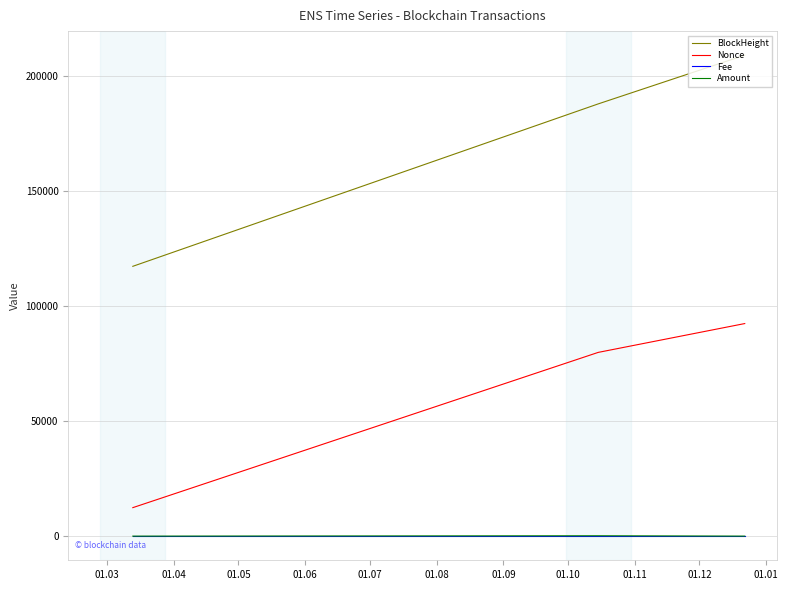

What is the maximum value shown in the chart?

209273.0